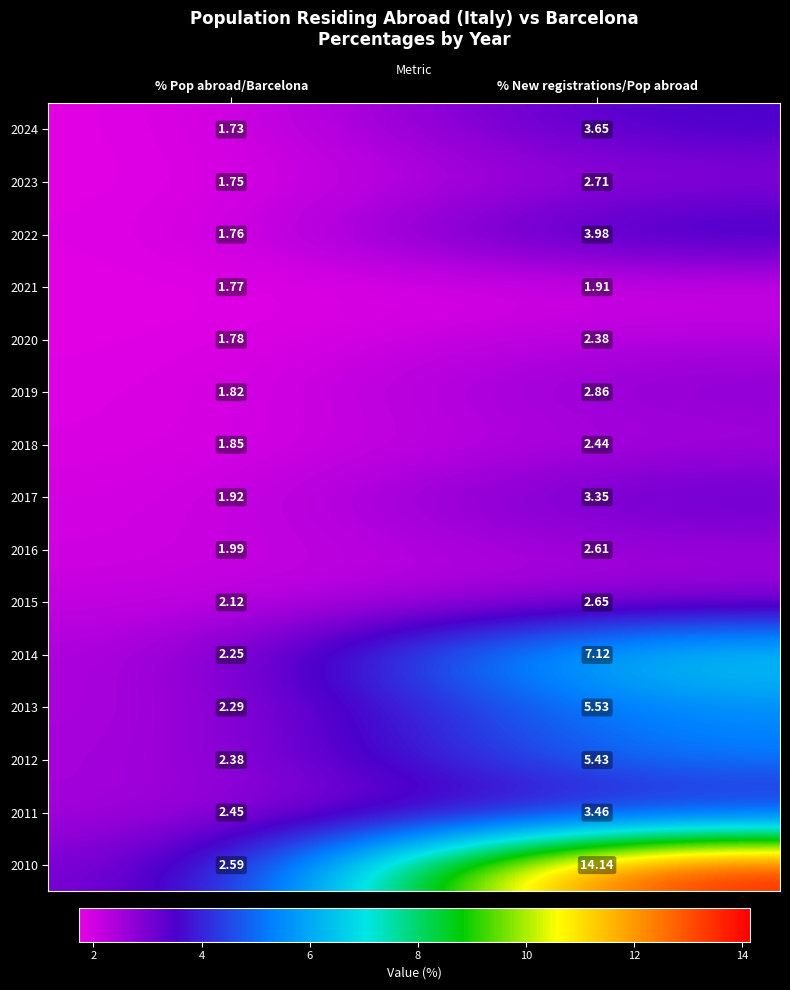

At % New registrations/Pop abroad, list the series in order from smallest to largest.

2021, 2020, 2018, 2016, 2015, 2023, 2019, 2017, 2011, 2024, 2022, 2012, 2013, 2014, 2010